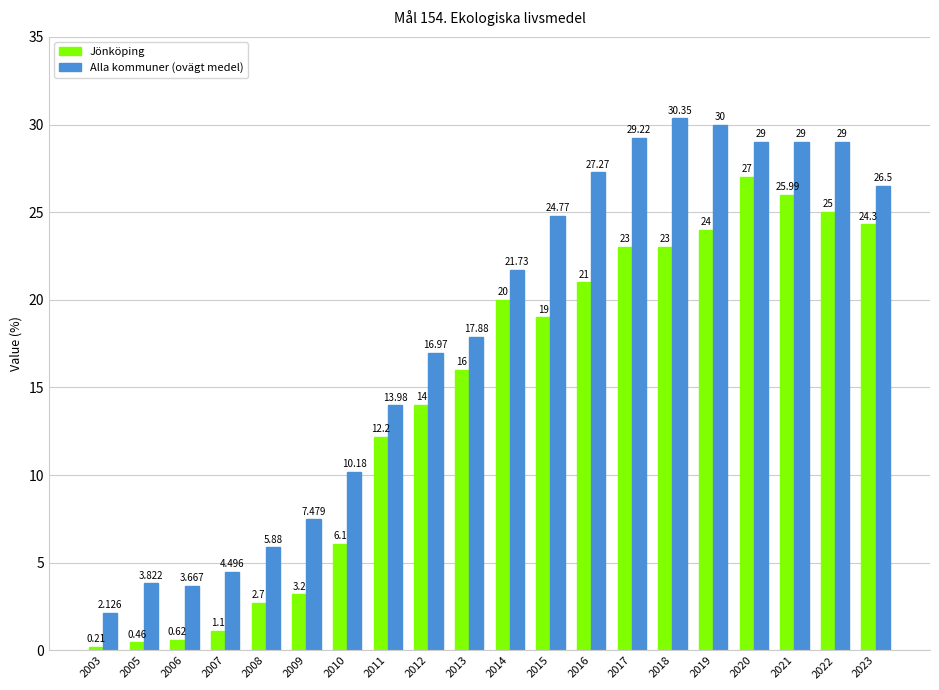

At which label does Alla kommuner (ovägt medel) reach its minimum?

2003